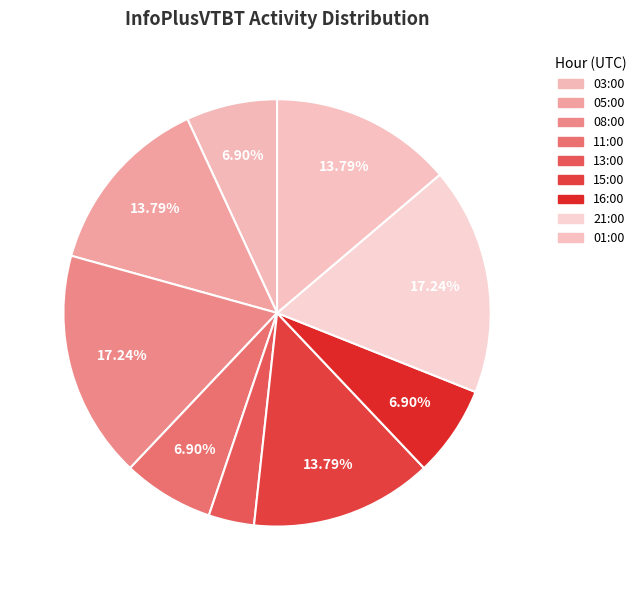

To the nearest percent, what portion does 13:00 represent?

3%